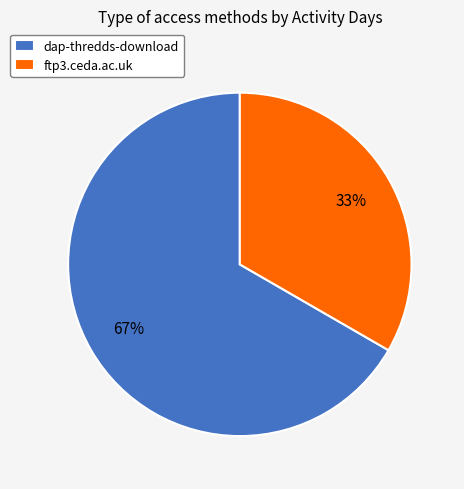

To the nearest percent, what portion does ftp3.ceda.ac.uk represent?

33%